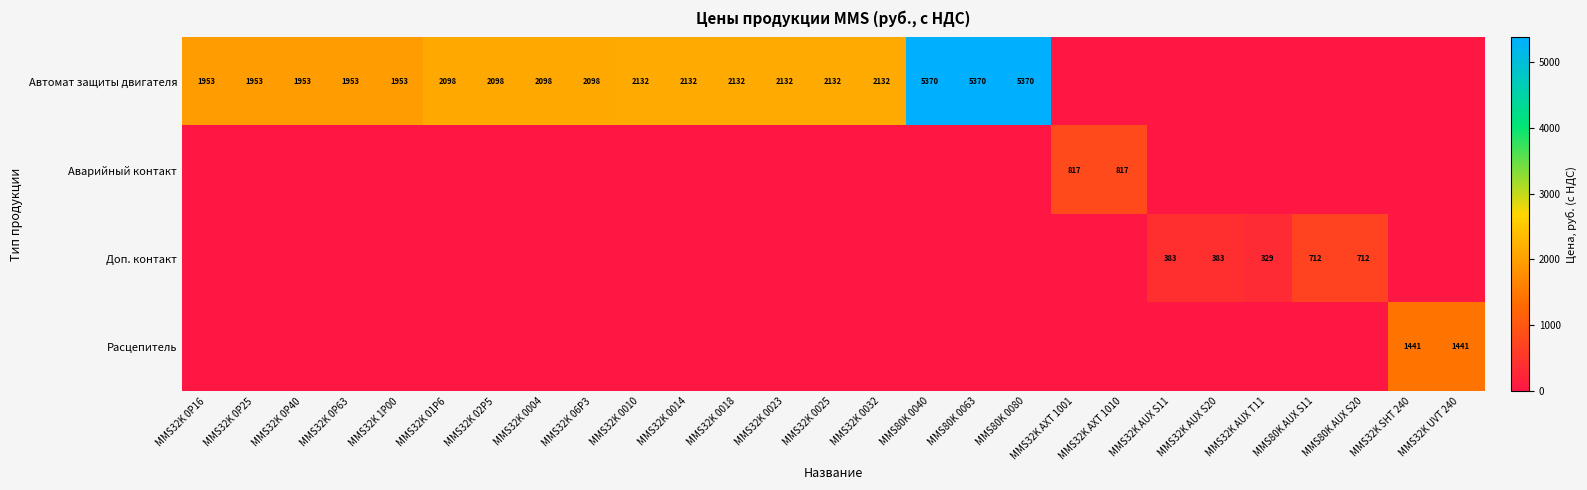

Is it true that Автомат защиты двигателя equals 2098 at MMS32K 0004?

True